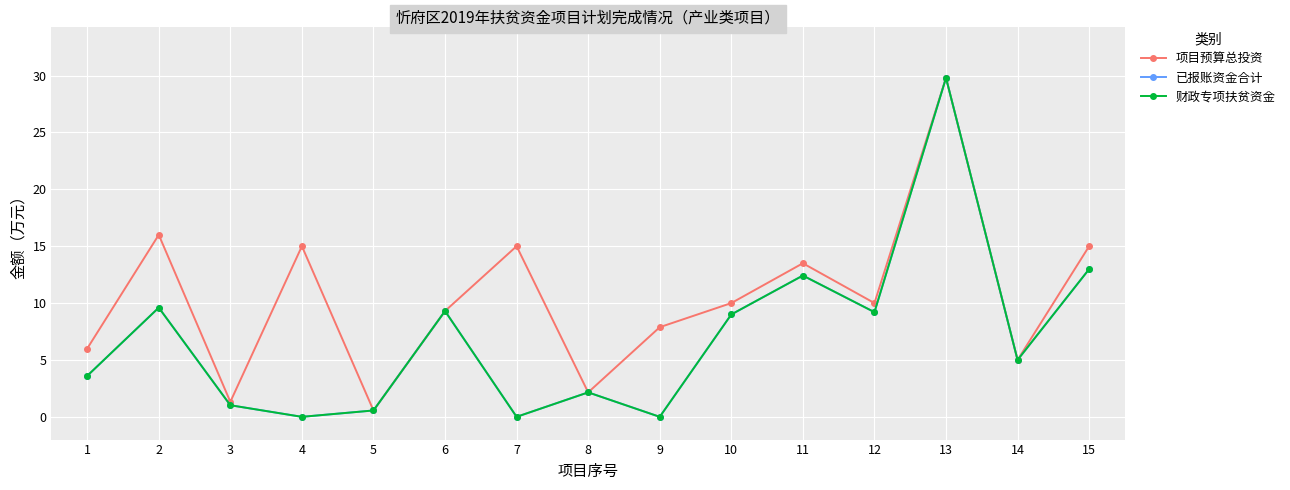

How many lines are shown in the chart?

3